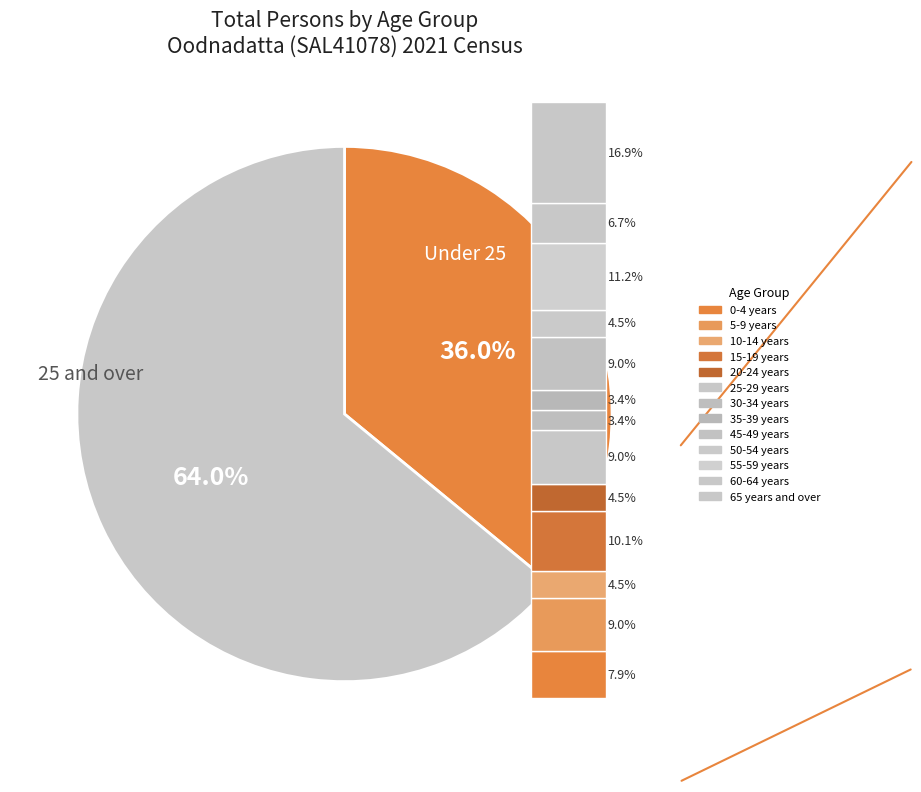

What percentage is the 30-34 years slice, to the nearest percent?

3%